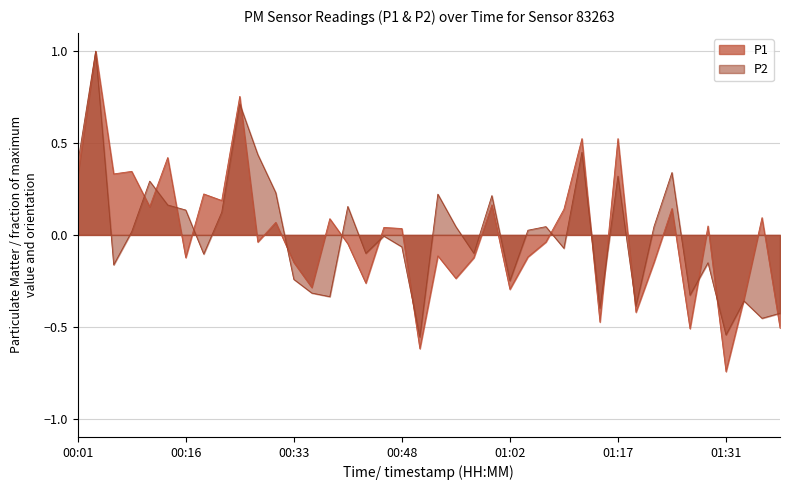

Which category has the highest value in the P1 series?

00:04